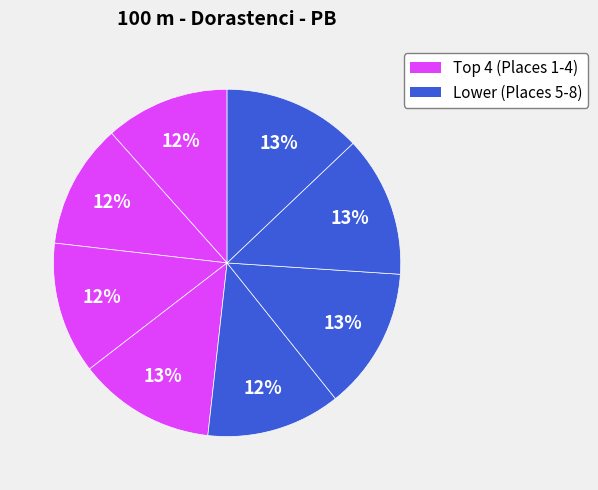

How many segments does this pie chart have?

8